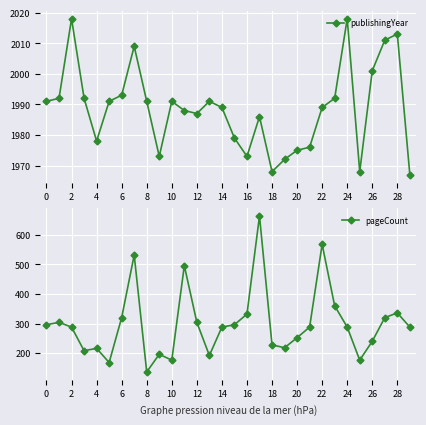

What is the difference between the highest and lowest values at 16?

1855